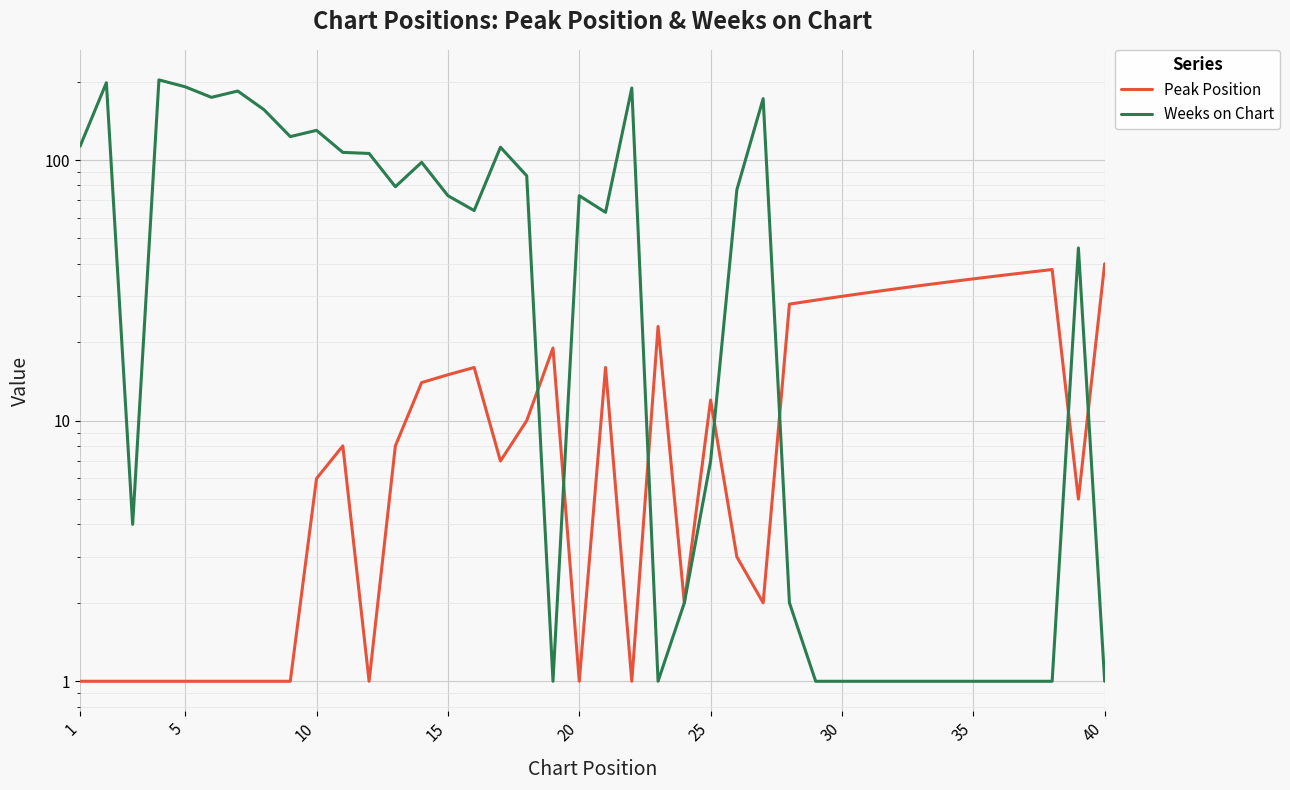

List the series in order of their overall mean, highest first.

Weeks on Chart, Peak Position